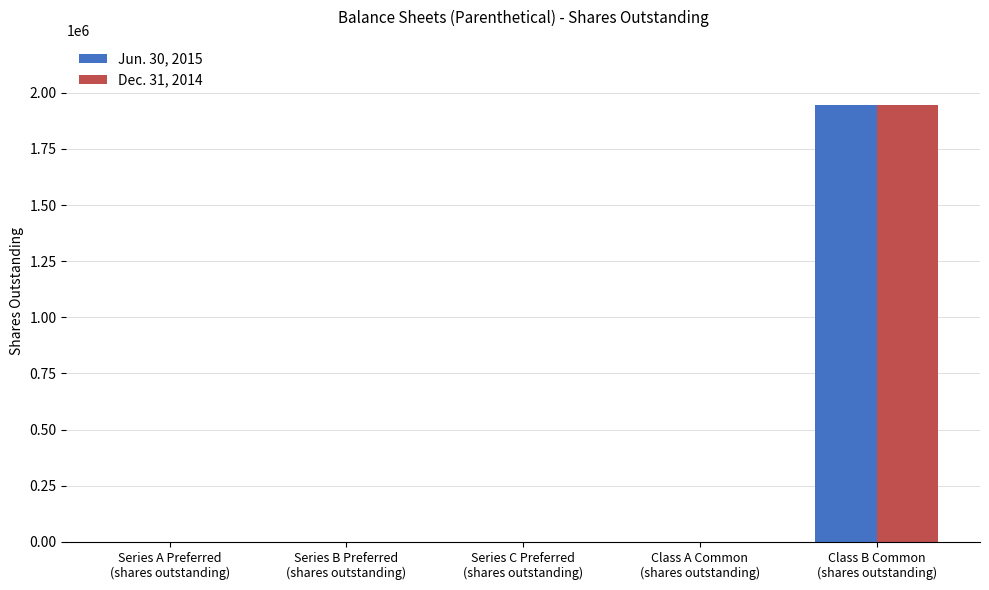

What is the greatest value displayed?

1943634